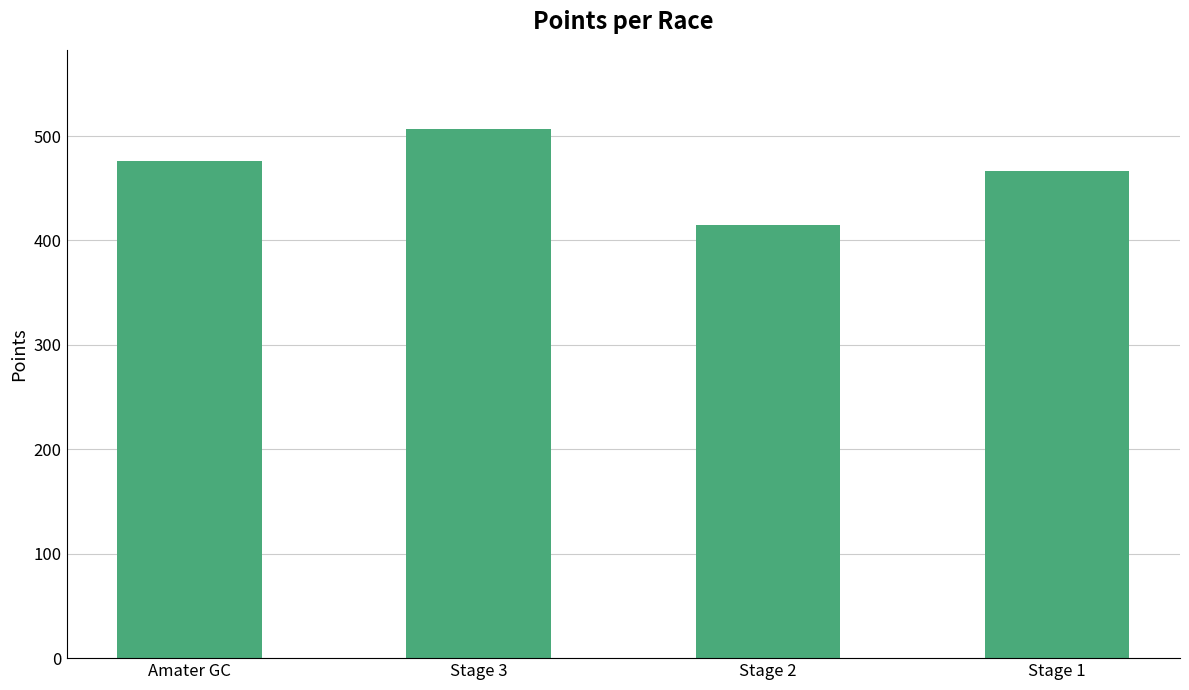

What is the average value?

466.1